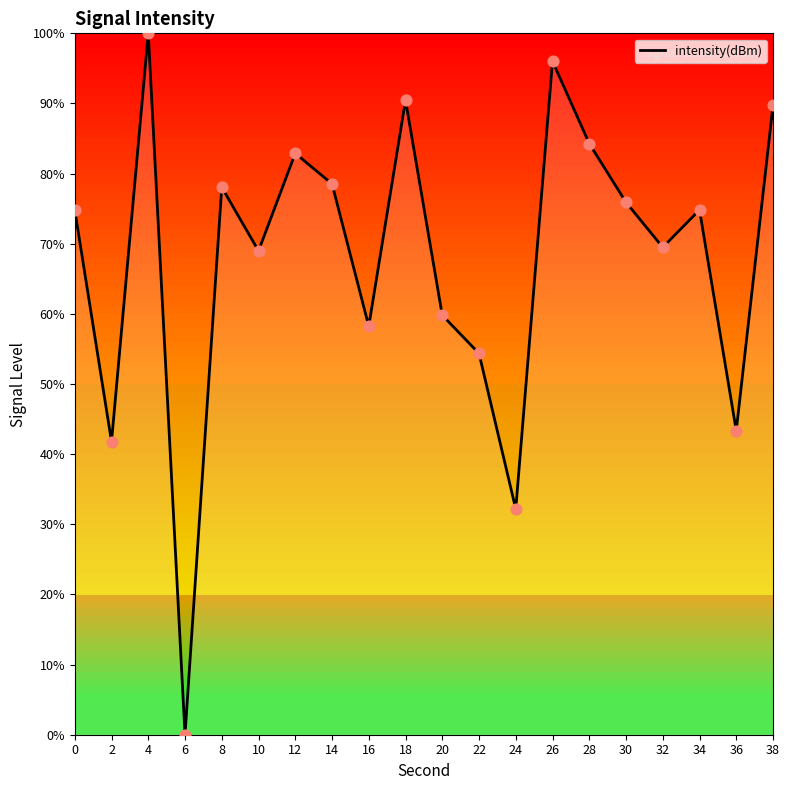

What is the change in value from 22 to 32?

+15.1